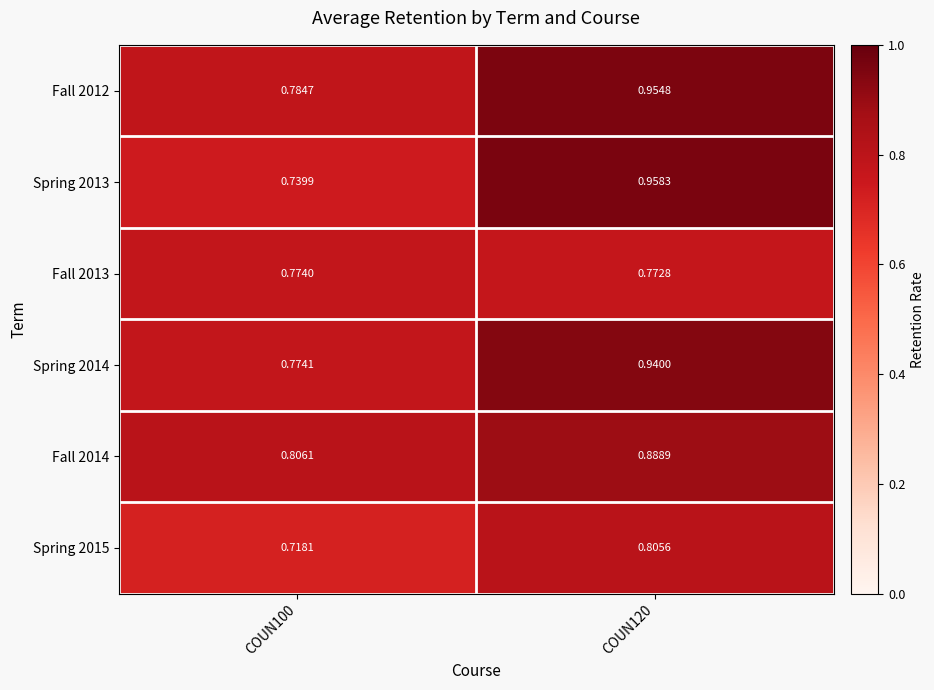

Is the value of Spring 2013 at COUN100 greater than the value of Fall 2014 at COUN120?

No